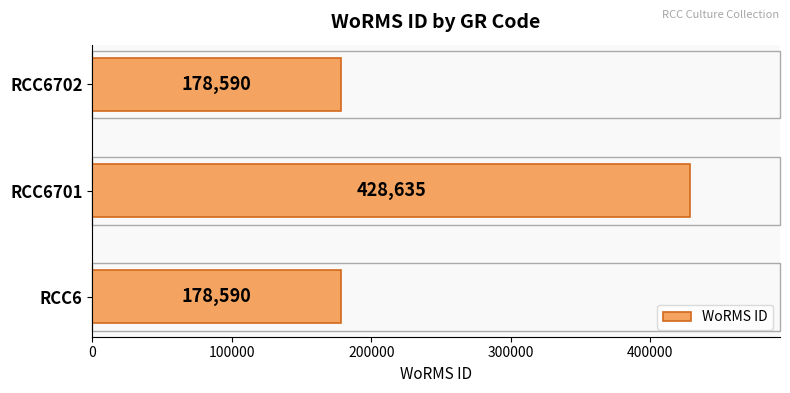

What is the sum of all values?

785815